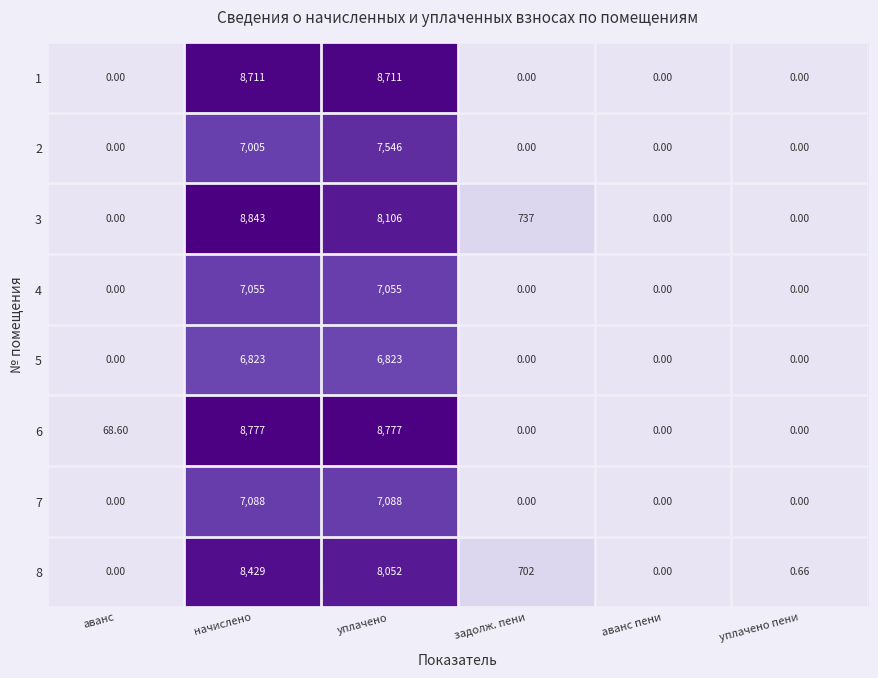

How many data points does each series have?

6